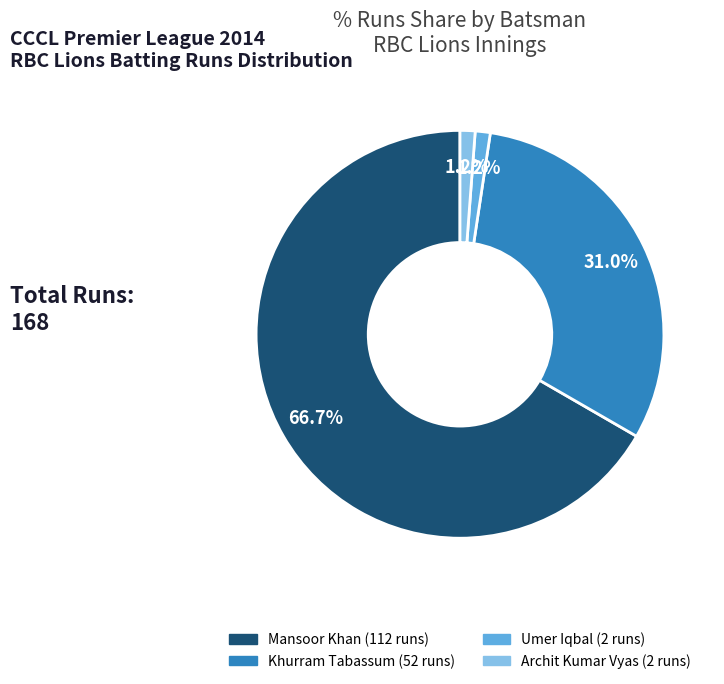

Is there a majority slice in this chart?

Yes